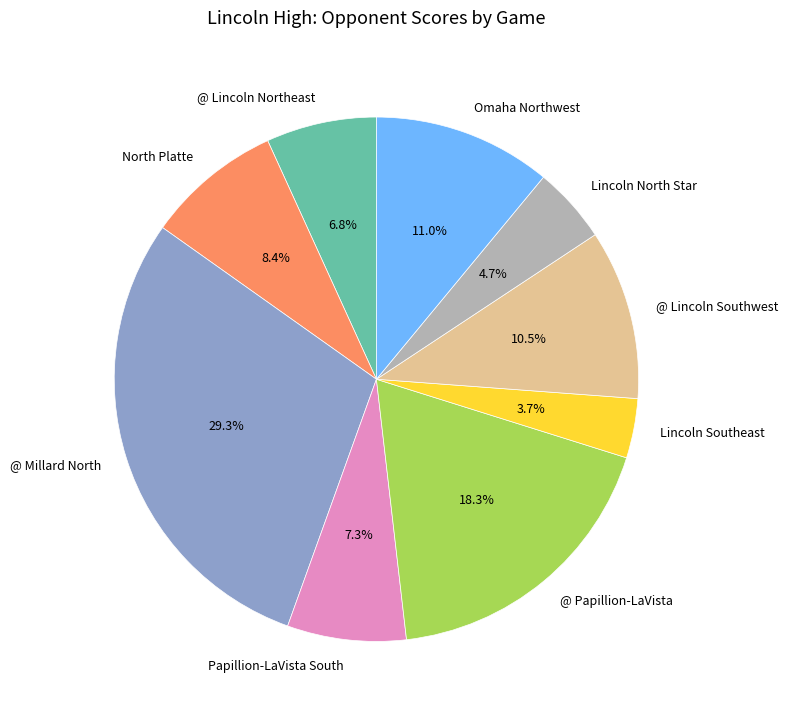

Rank the categories by value from lowest to highest.

Lincoln Southeast, Lincoln North Star, @ Lincoln Northeast, Papillion-LaVista South, North Platte, @ Lincoln Southwest, Omaha Northwest, @ Papillion-LaVista, @ Millard North